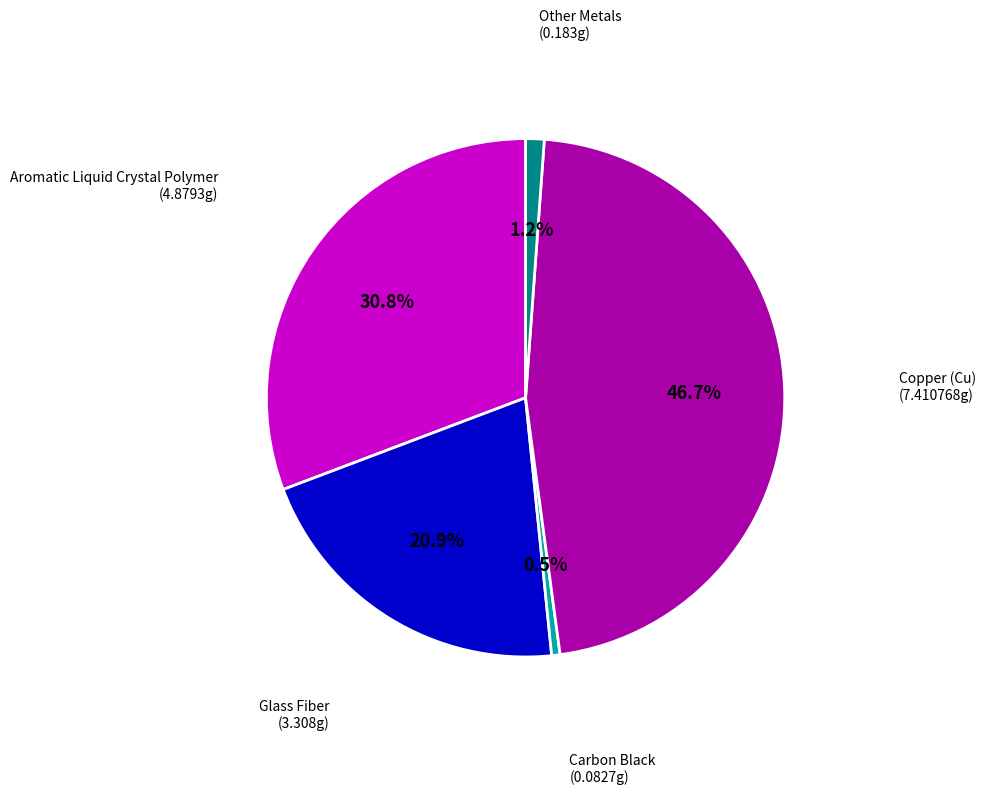

Is there any slice that represents more than half of the pie?

No